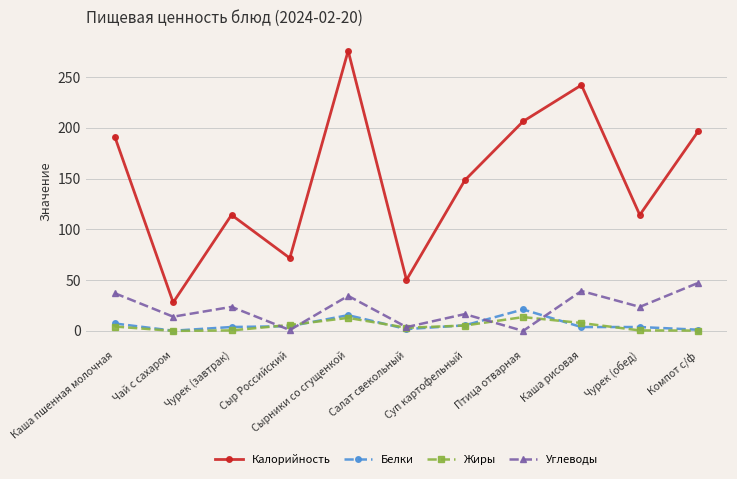

At which category is the sum across all series the highest?

Сырники со сгущенкой